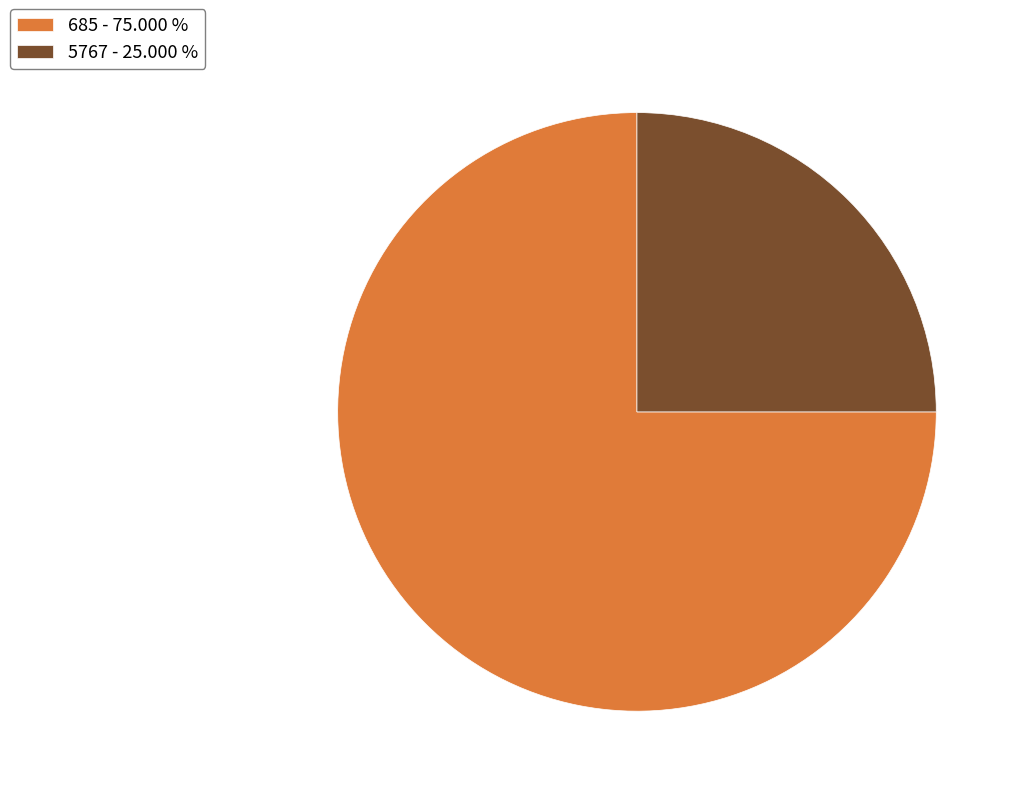

Does 5767 - 25.000 % account for over 50% of the chart?

No